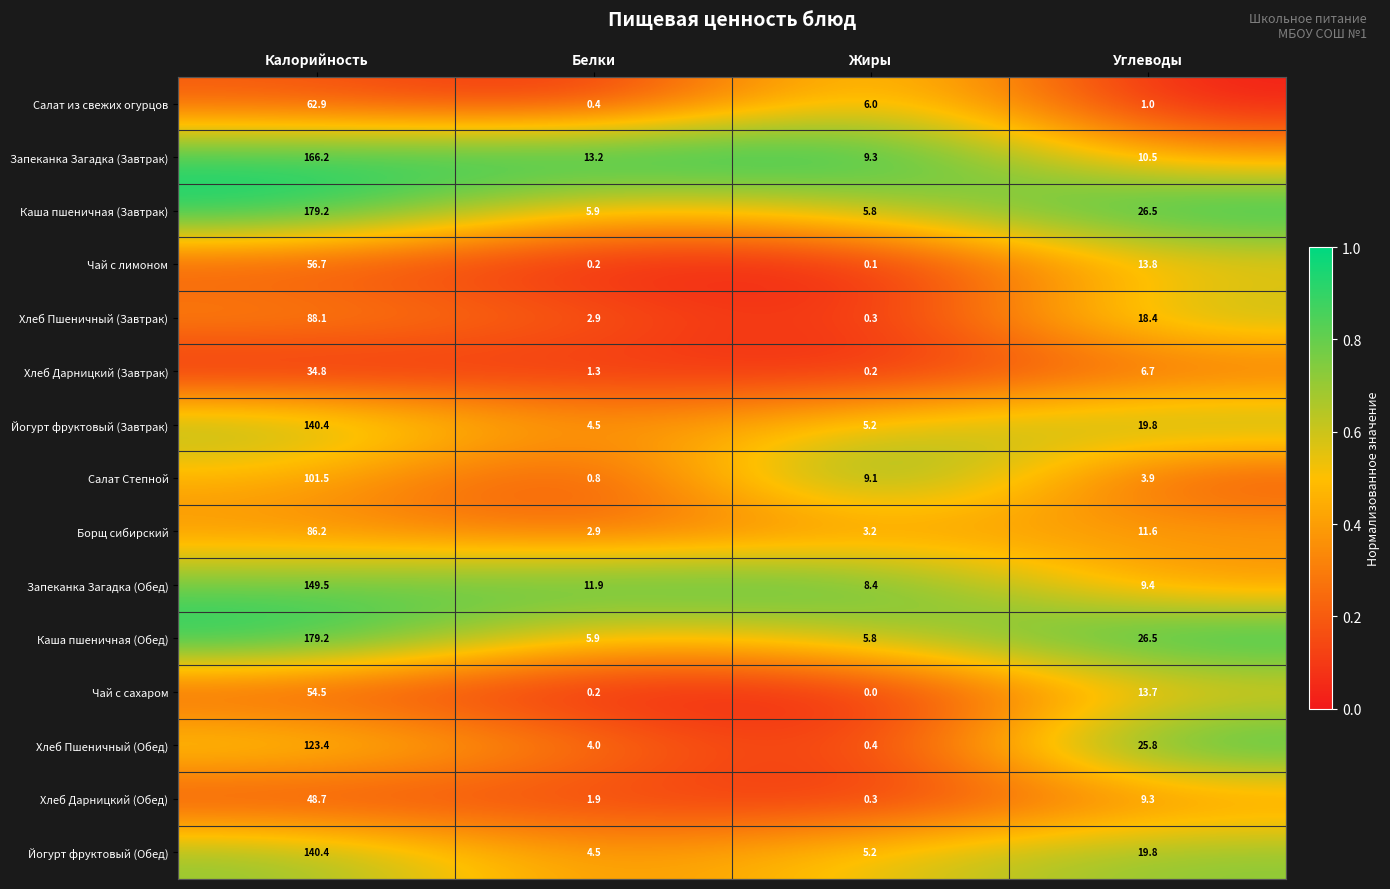

What is the difference between the highest and lowest values at Белки?

13.0